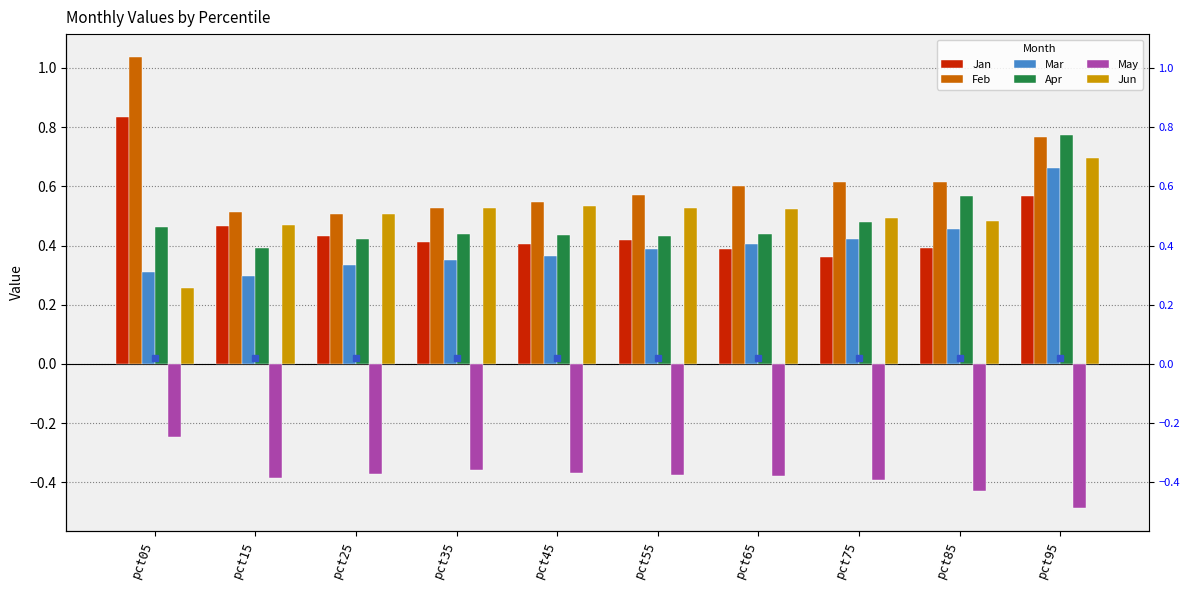

At how many categories does at least one series exceed 0?

10